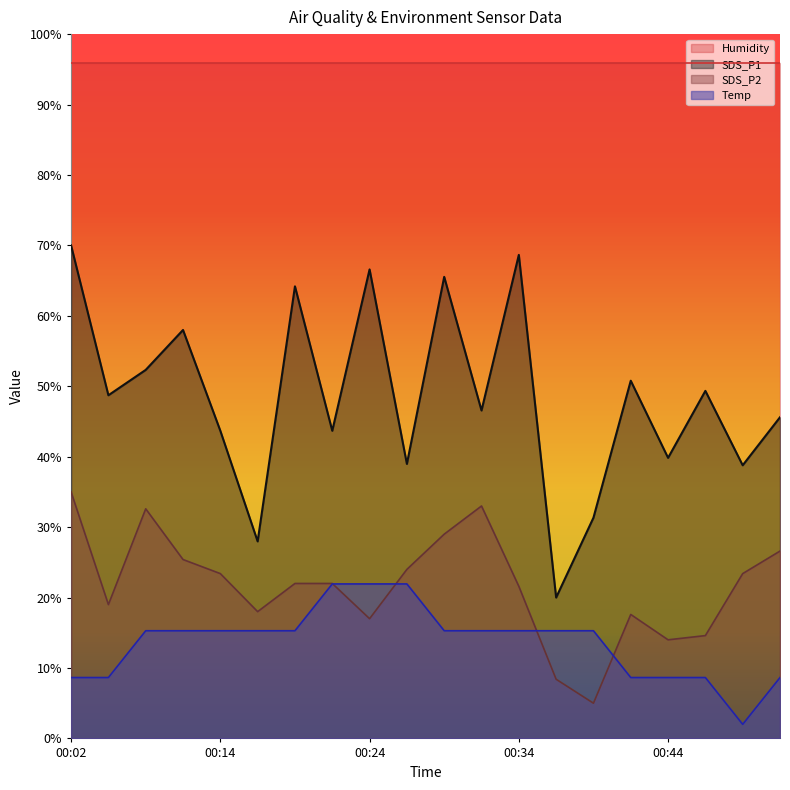

Rank the categories by SDS_P2 value from lowest to highest.

00:39, 00:36, 00:44, 00:46, 00:24, 00:41, 00:17, 00:04, 00:34, 00:19, 00:22, 00:14, 00:49, 00:27, 00:09, 00:51, 00:29, 00:07, 00:31, 00:02